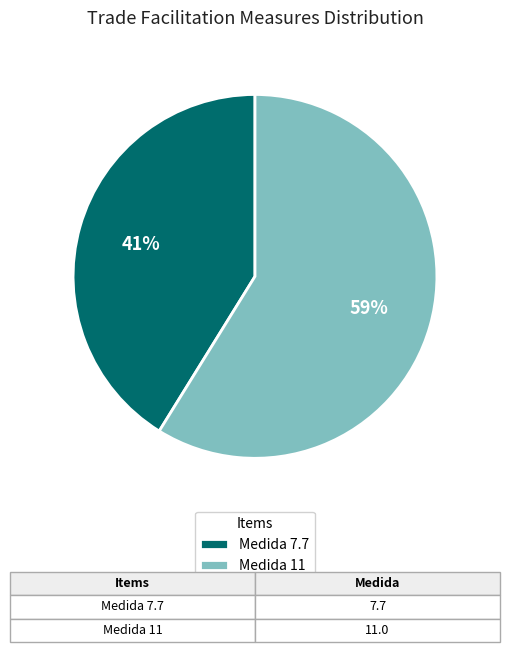

Do Medida 11 and Medida 7.7 together represent more than half of the pie?

Yes